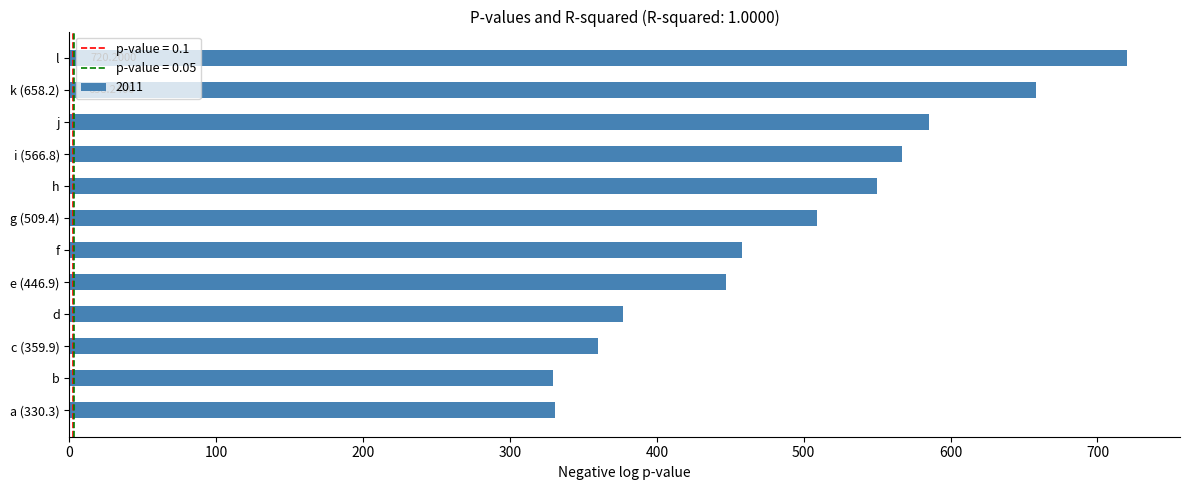

Between b and h, which is larger?

h